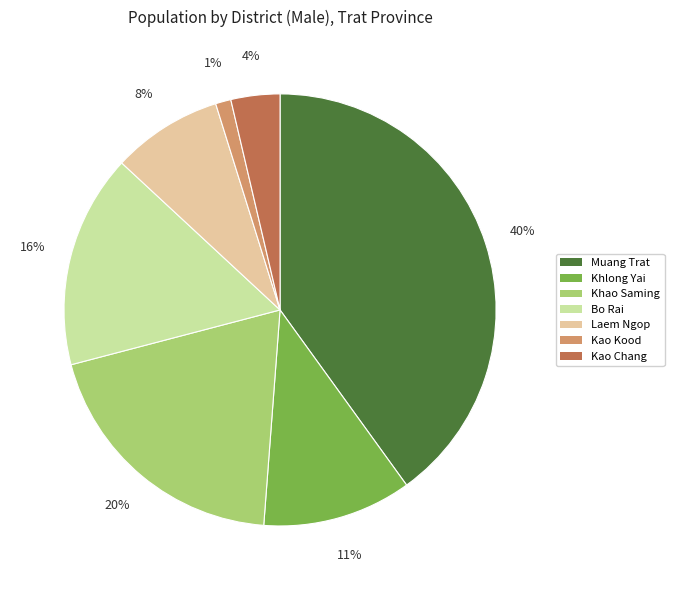

True or false: Khao Saming accounts for 20% of the total.

True